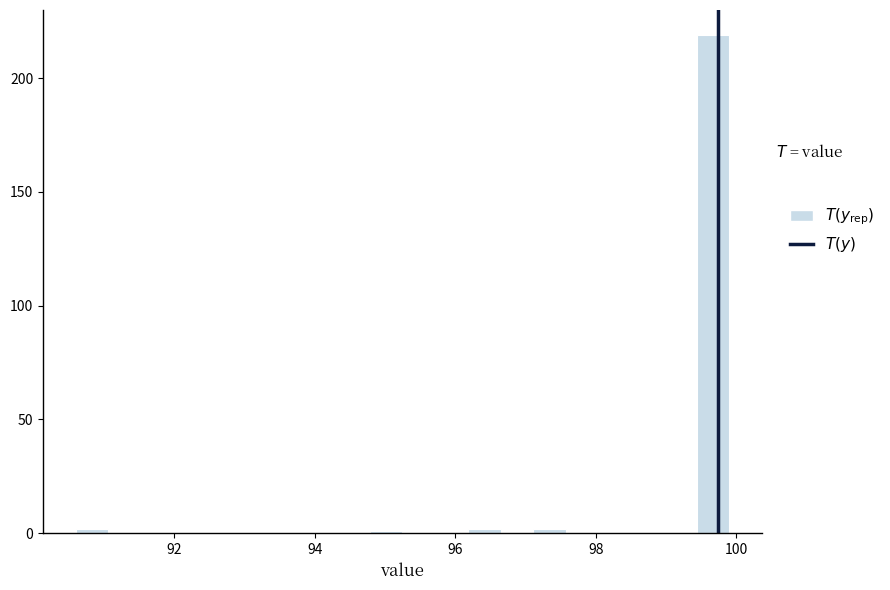

Around what value on the x-axis is the tallest bar? Give the approximate position of its centre, as read against the axis.

99.6